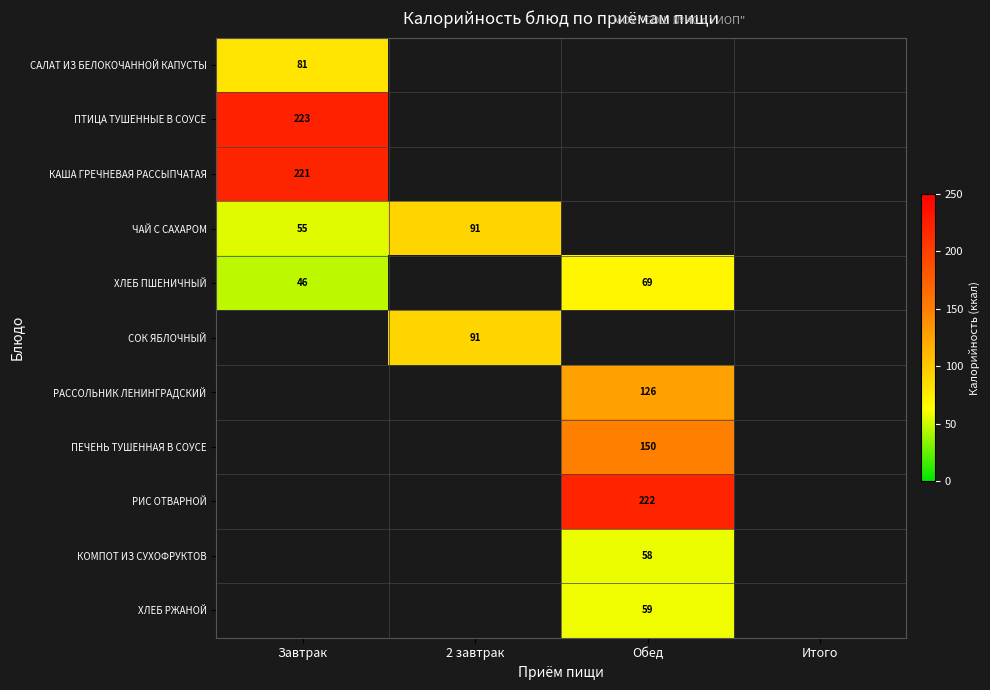

True or false: ЧАЙ С САХАРОМ has a value of 32.5 at Завтрак.

False